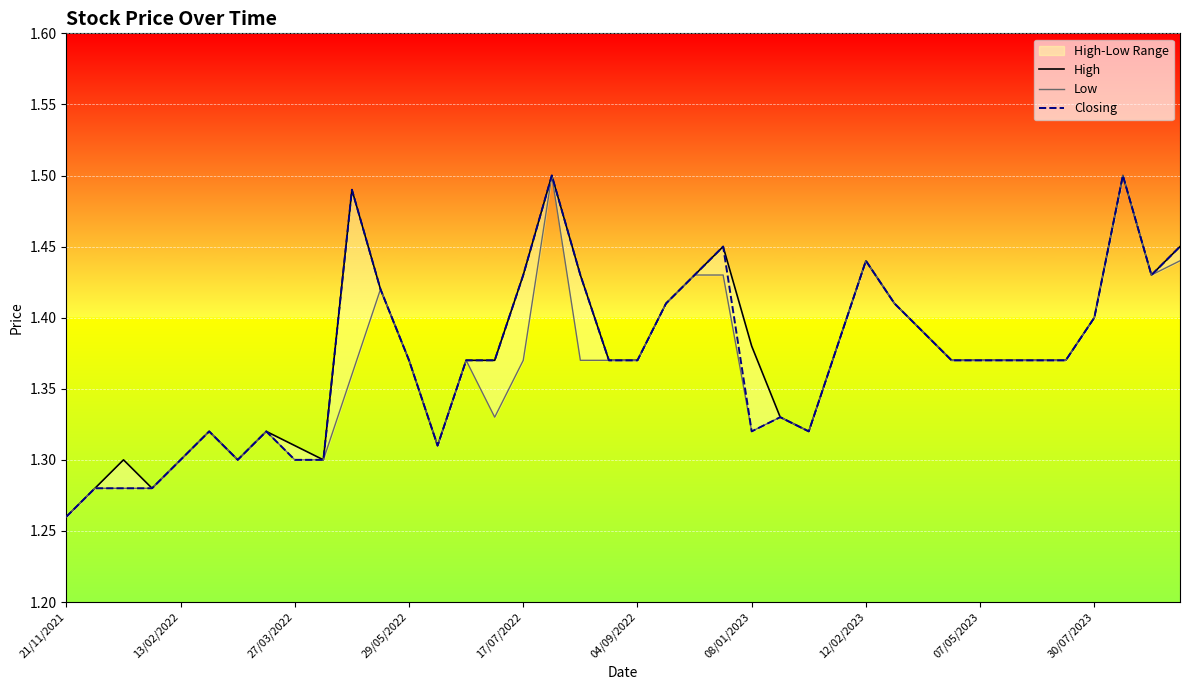

True or false: Low and High cross at least once.

False